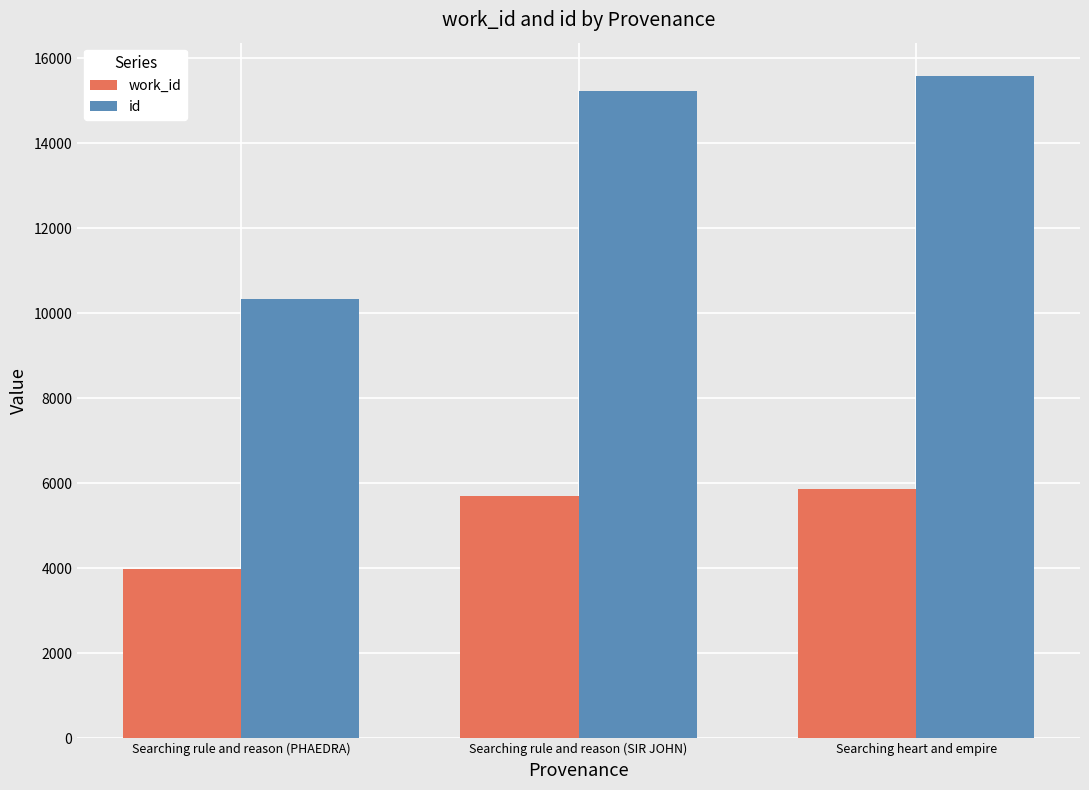

Between Searching rule and reason (PHAEDRA) and Searching rule and reason (SIR JOHN), which series saw the biggest shift?

id